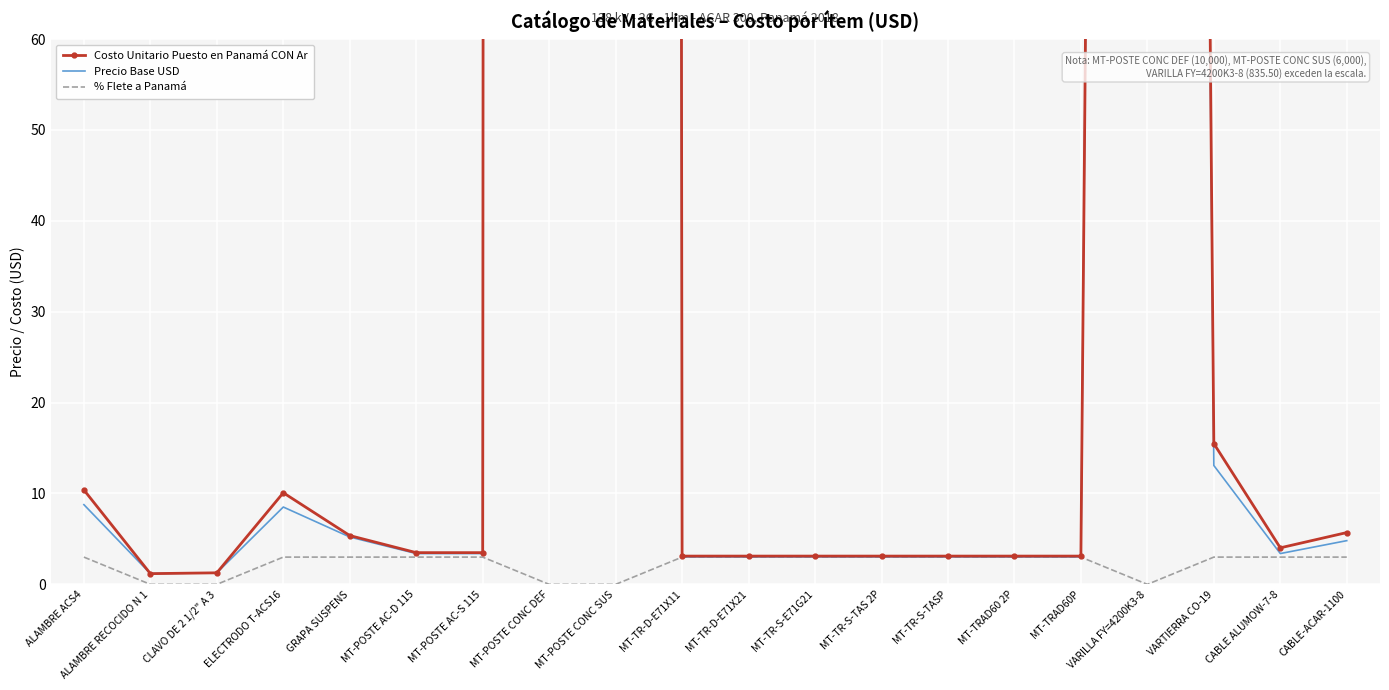

What are all the series names shown in the legend?

Costo Unitario Puesto en Panamá CON Ar, Precio Base USD, % Flete a Panamá